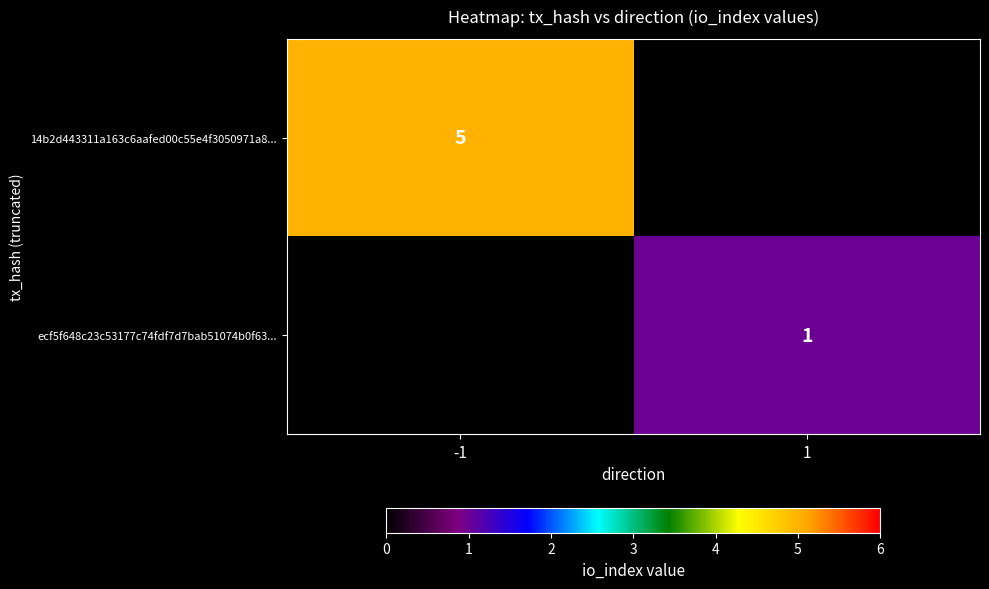

The value of 14b2d443311a163c6aafed00c55e4f3050971a8... at -1 is 5. True or false?

True